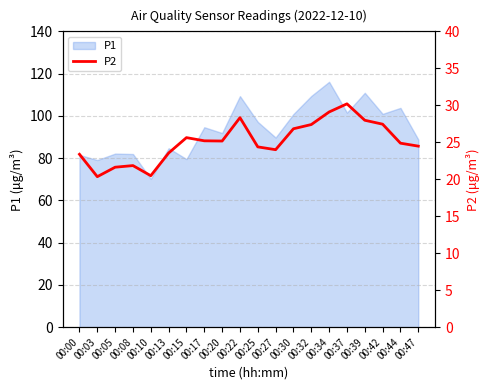

The P1 series shows 29.6 at 00:42. True or false?

False